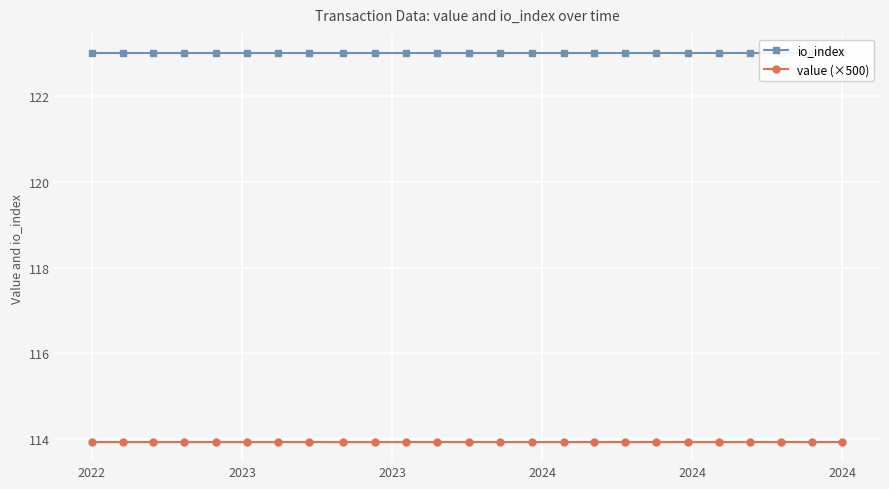

True or false: value (×500) and io_index cross at least once.

False